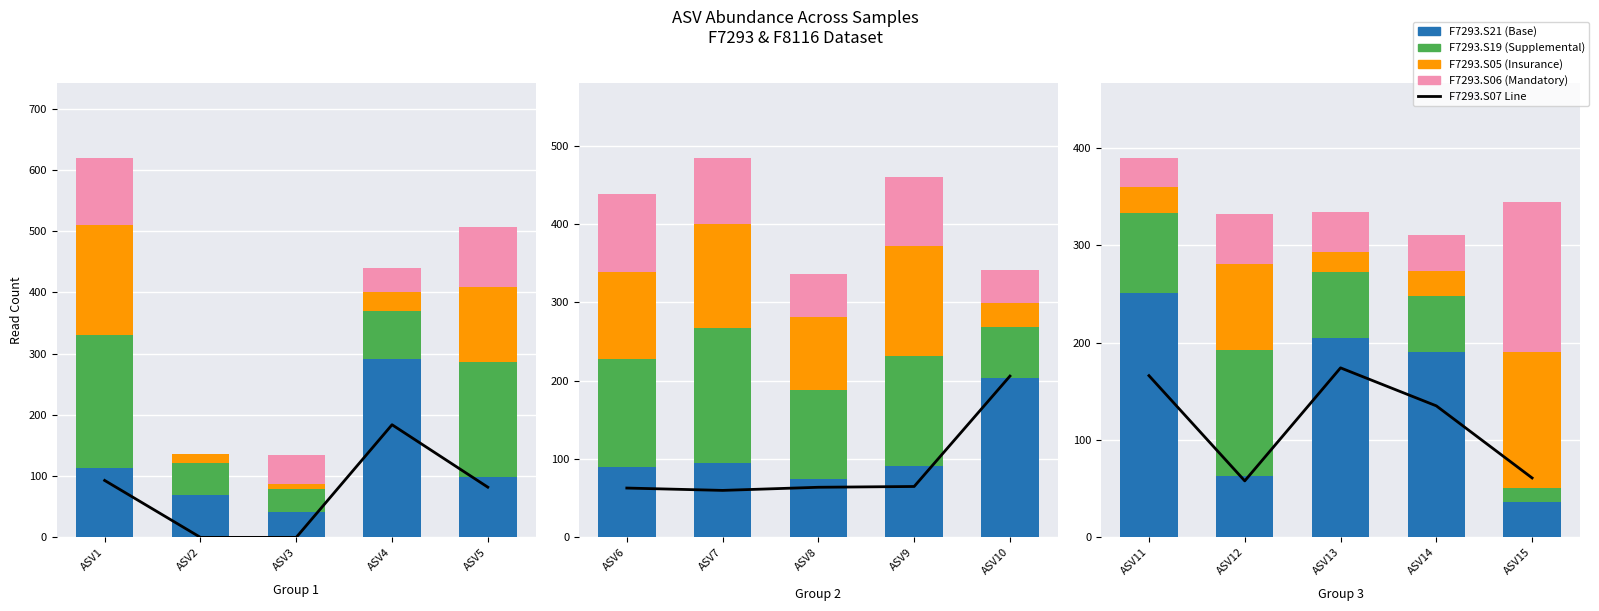

What is the difference between the F7293.S19 (Supplemental) values at ASV3 and ASV2?

16